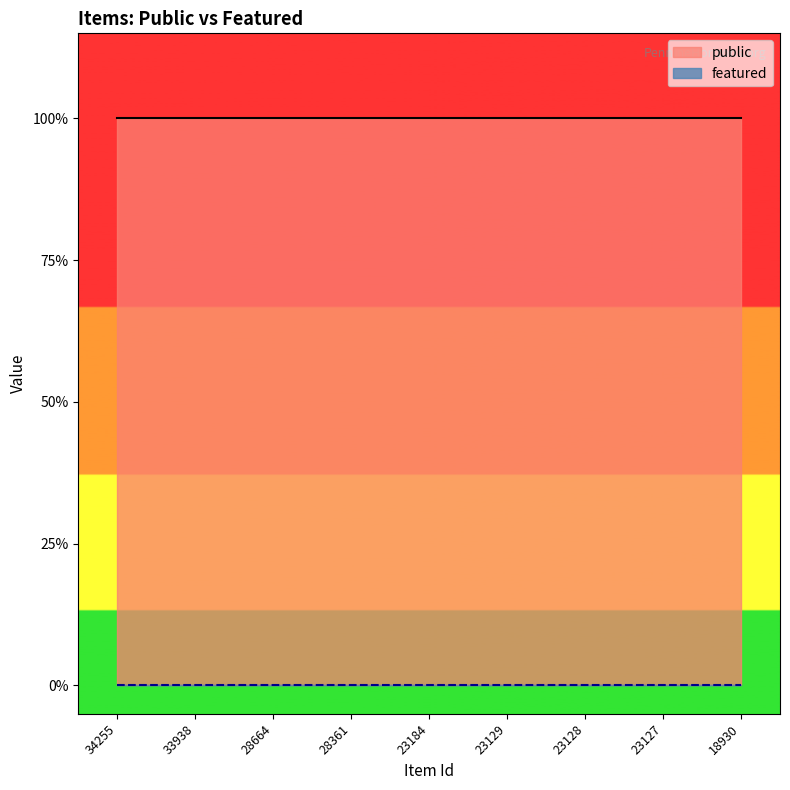

True or false: featured and public intersect in this chart.

False